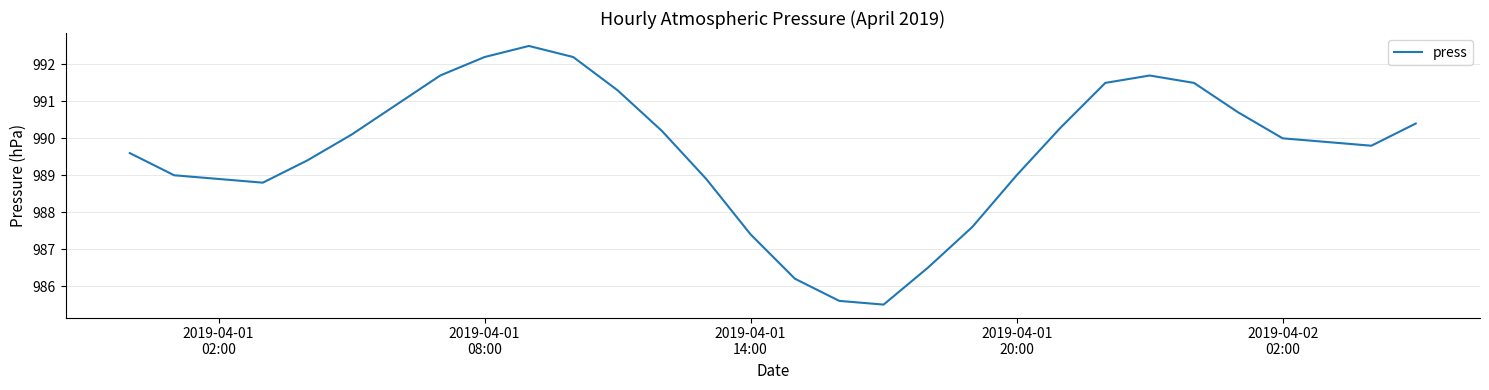

What is the average value?

989.6